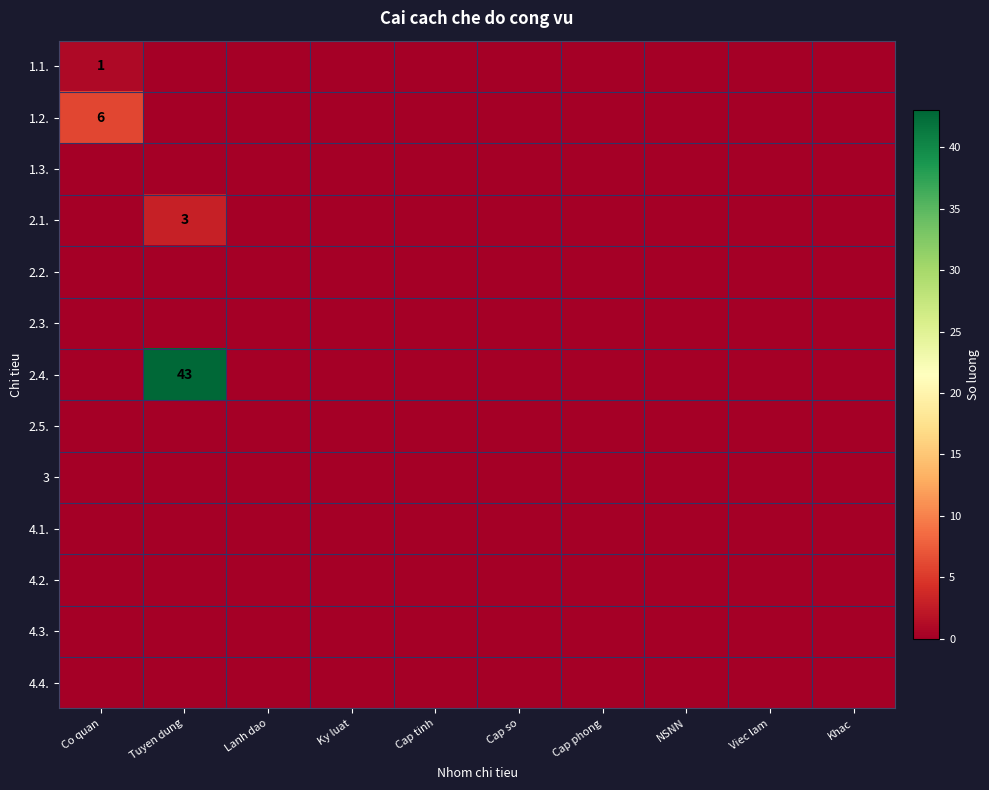

What is the spread (max minus min) of values at Co quan?

6